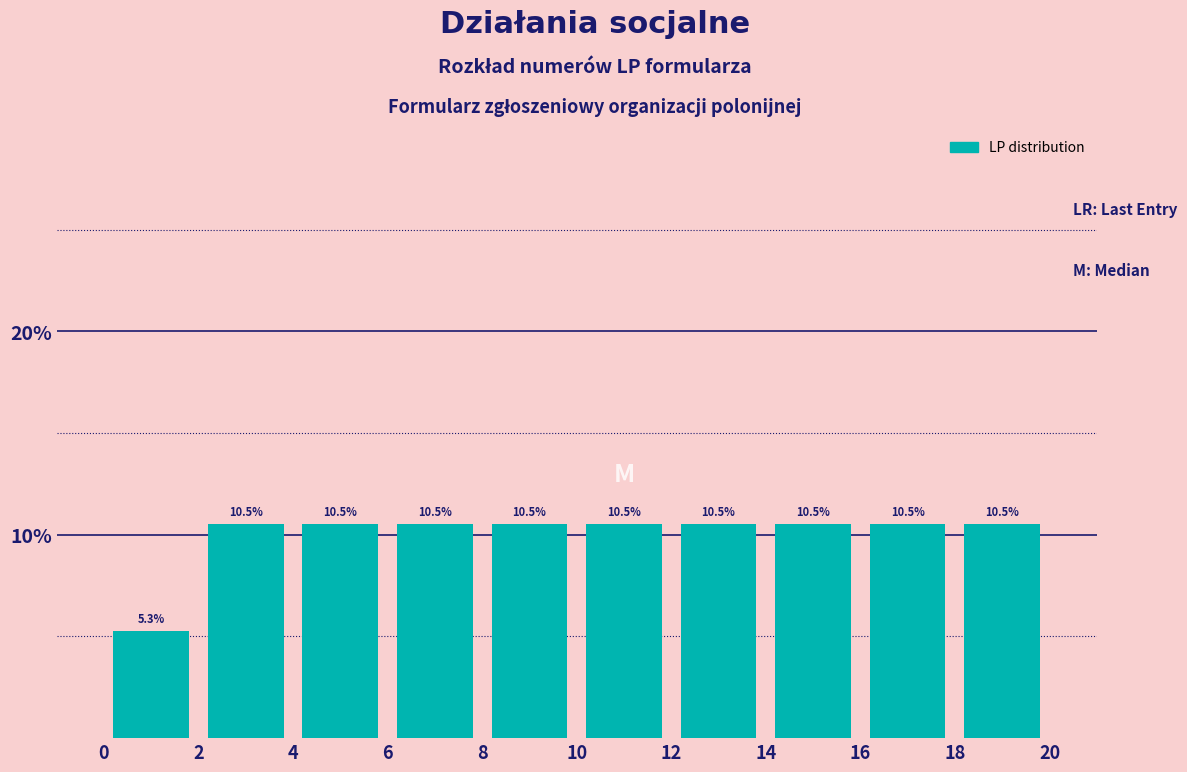

Reading left to right, list every bar in this chart as the range it spans on the x-axis followed by its height.

0 to 2: 5.3
2 to 4: 10.5
4 to 6: 10.5
6 to 8: 10.5
8 to 10: 10.5
10 to 12: 10.5
12 to 14: 10.5
14 to 16: 10.5
16 to 18: 10.5
18 to 20: 10.5